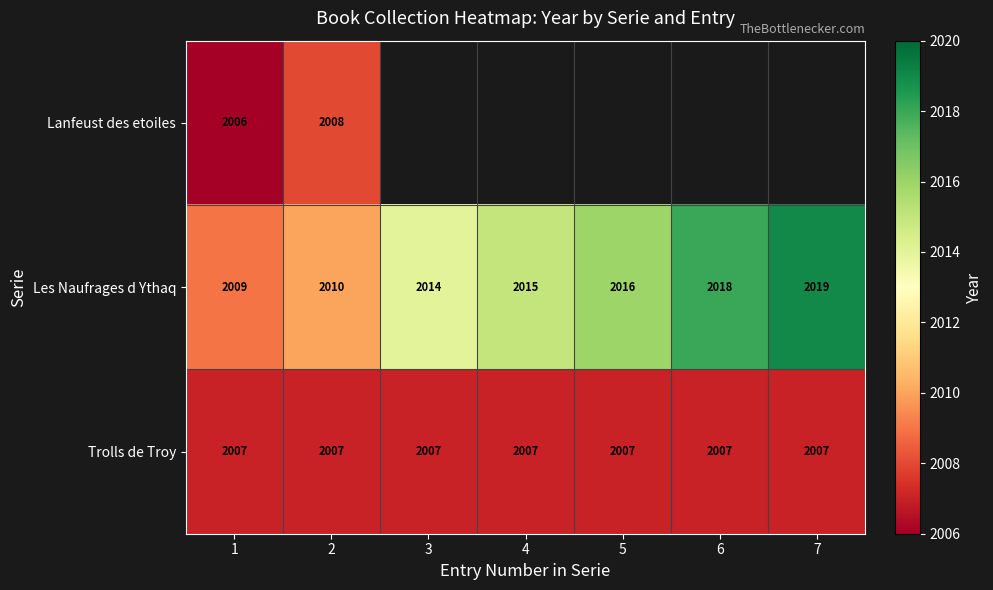

What is the sum of all Trolls de Troy values?

14049